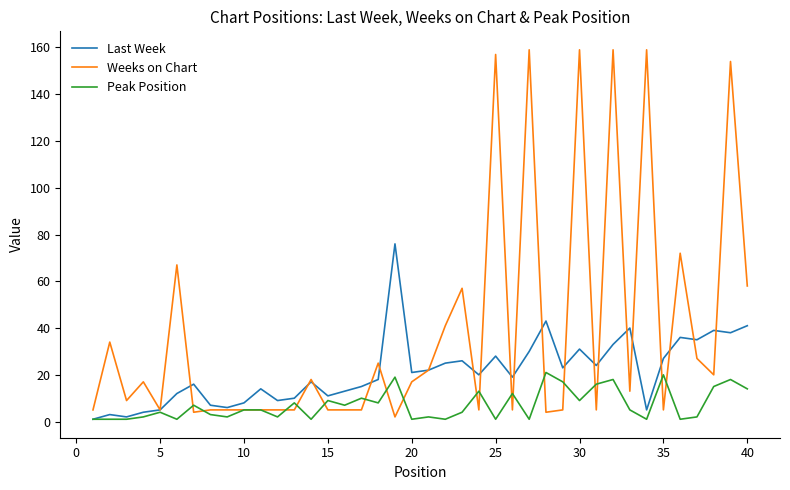

Which series has the widest spread of values?

Weeks on Chart